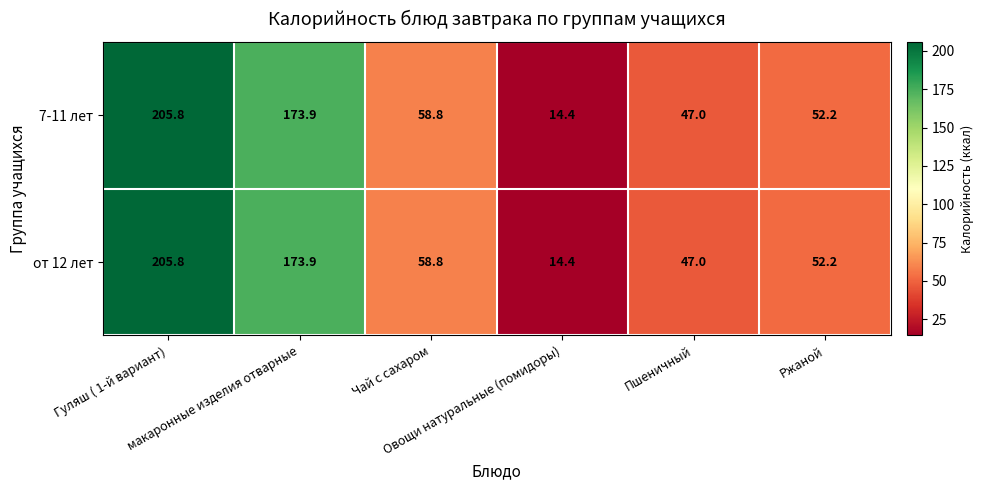

What is the lowest value of the от 12 лет series?

14.4